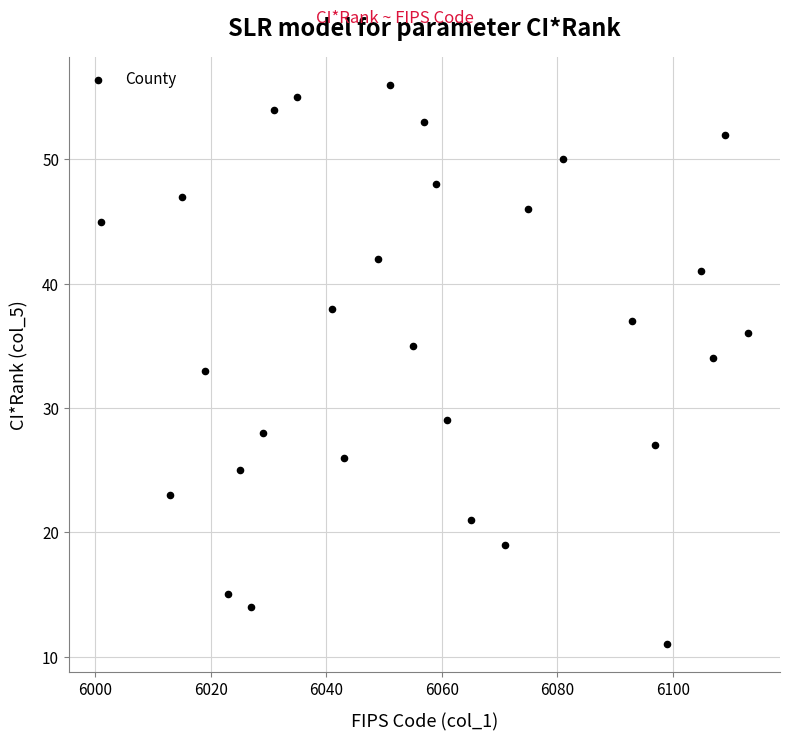

What is the range of X values (max minus min)?

112